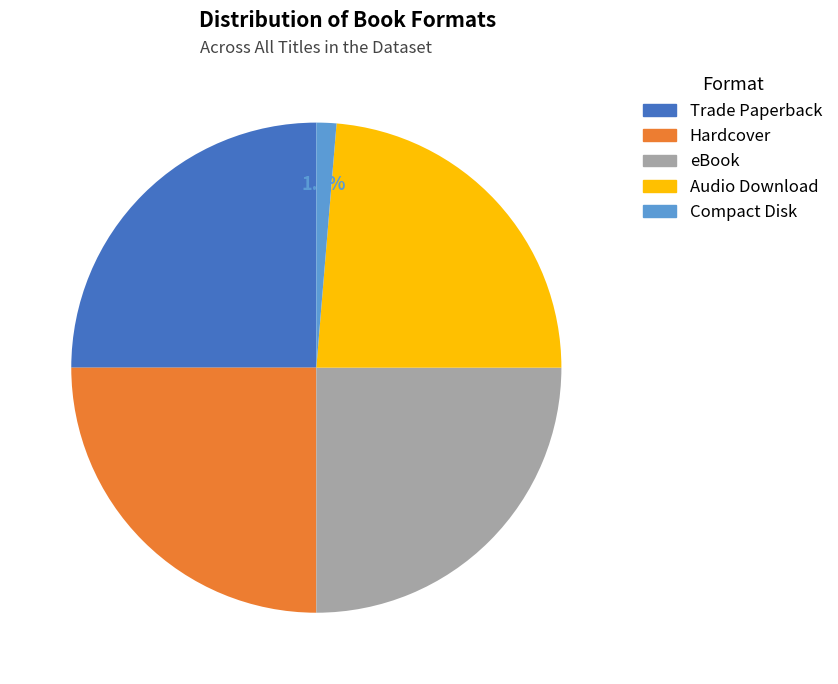

Which category has the smallest portion of the pie?

Compact Disk